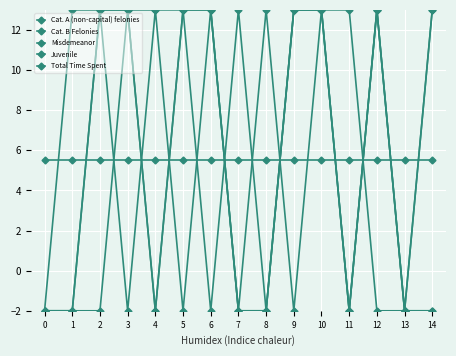

Rank the categories by Total Time Spent value from lowest to highest.

0, 4, 6, 8, 11, 13, 1, 2, 3, 5, 7, 9, 10, 12, 14